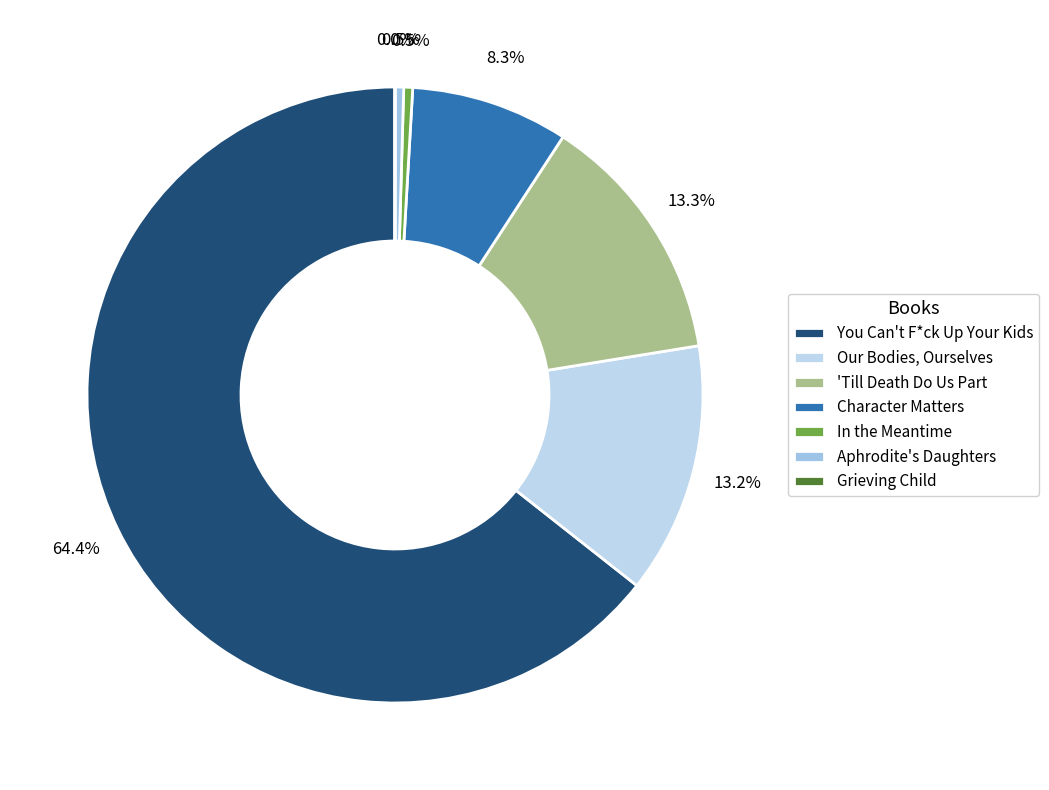

To the nearest percent, what portion does Character Matters represent?

8%